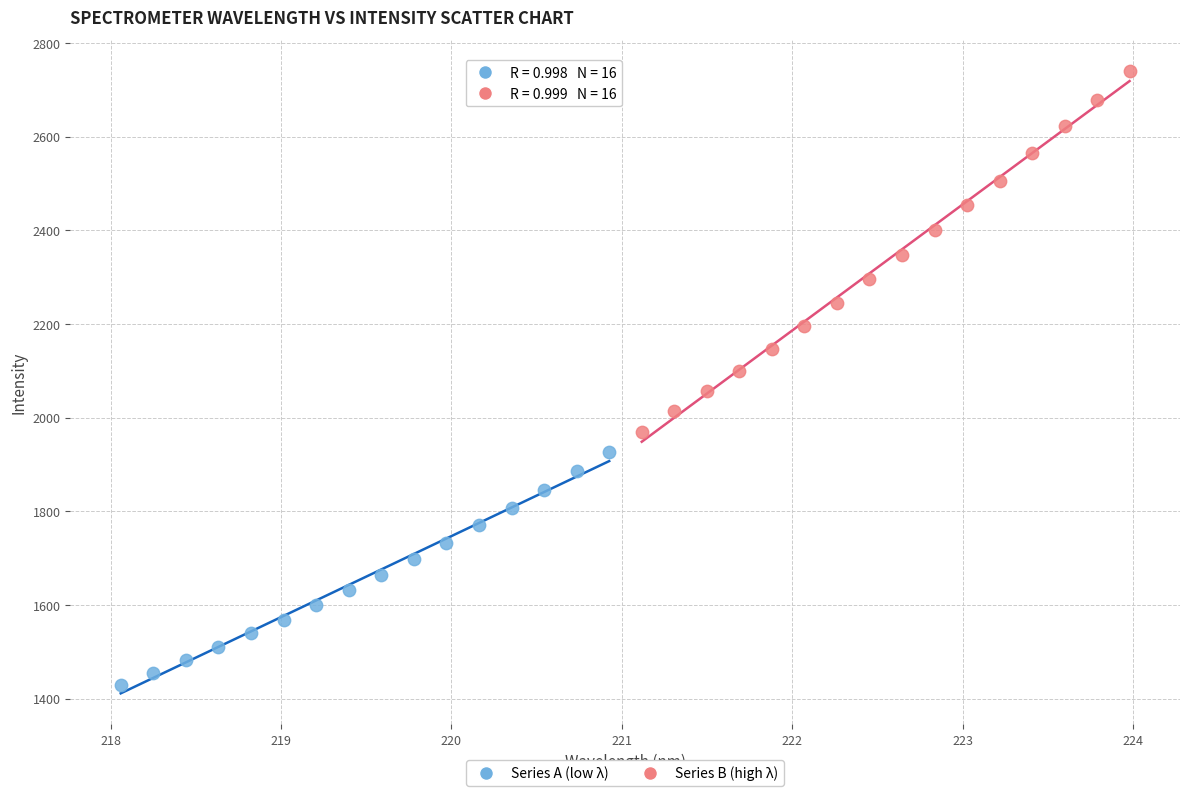

Which series reaches the maximum Y coordinate?

Series B (high λ)